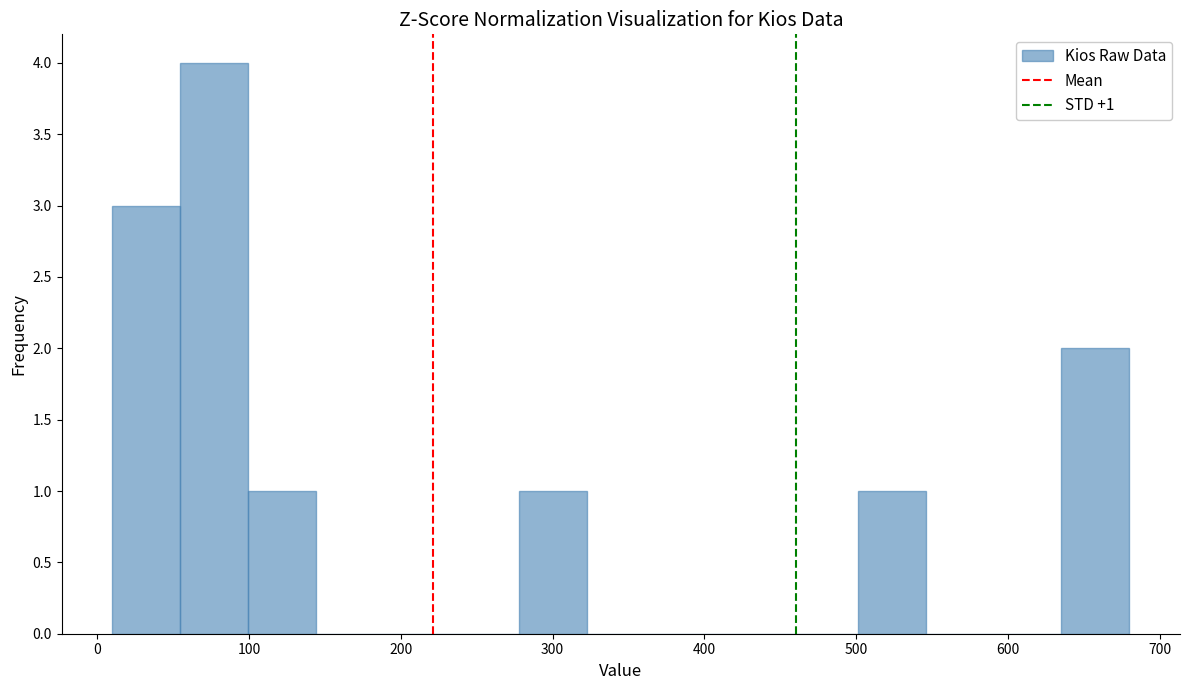

Over which range of the x-axis is the bar tallest?

50 to 100